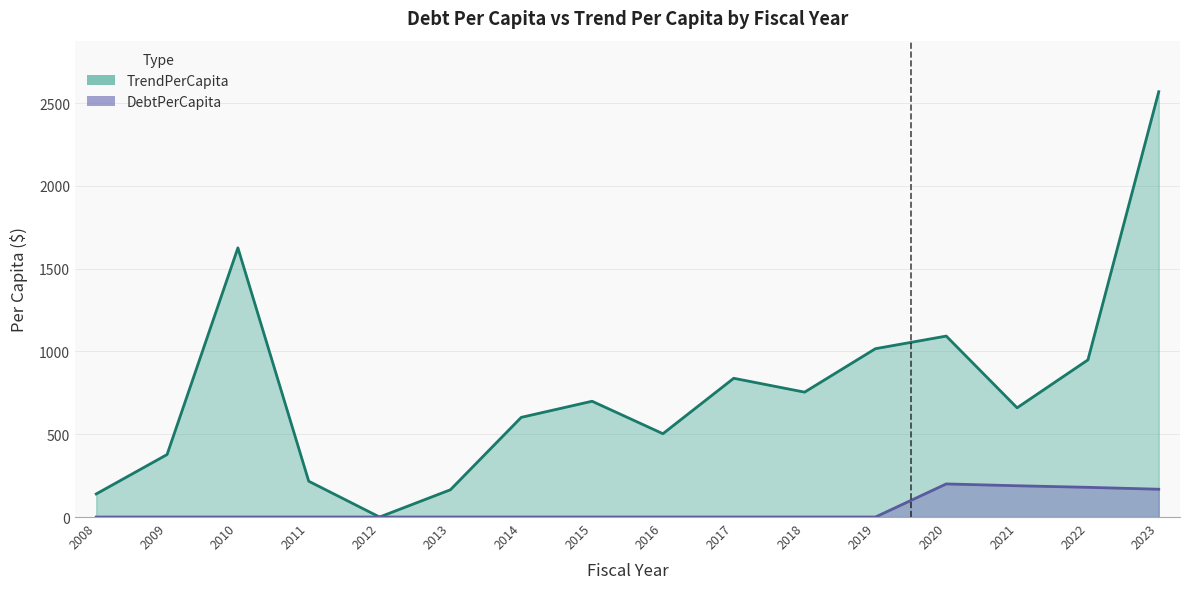

How many values in the DebtPerCapita series exceed 0?

4